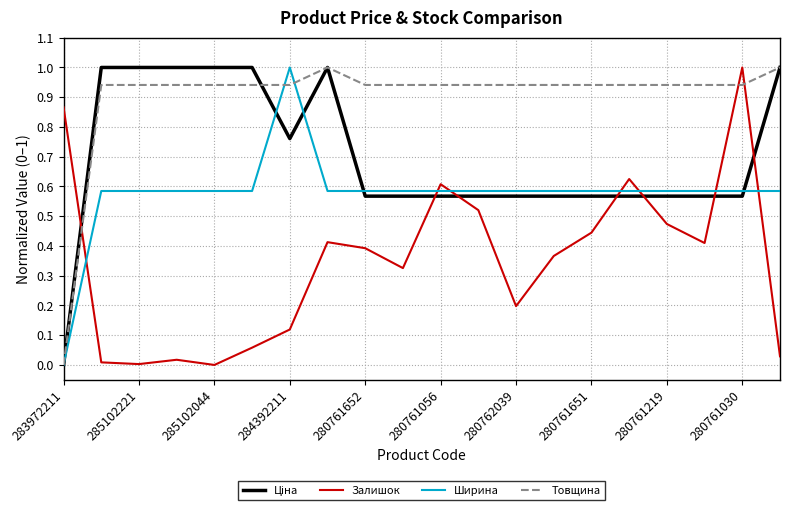

True or false: Залишок and Ширина cross at least once.

True